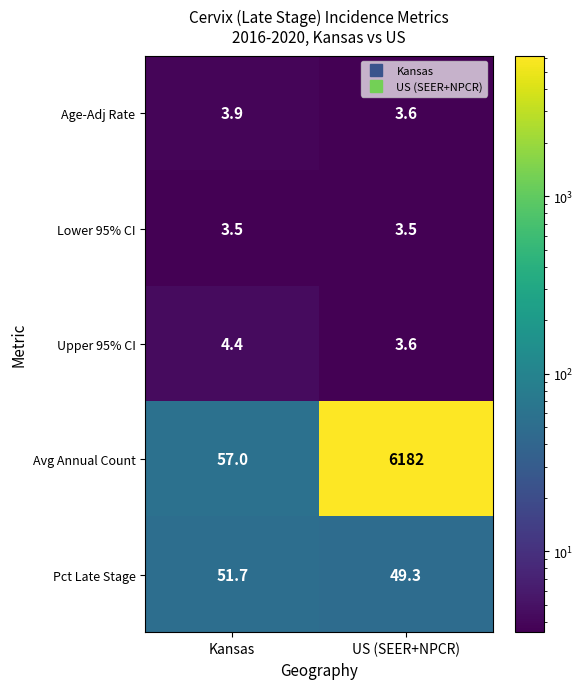

What is the difference between the highest and lowest values at US (SEER+NPCR)?

6178.5